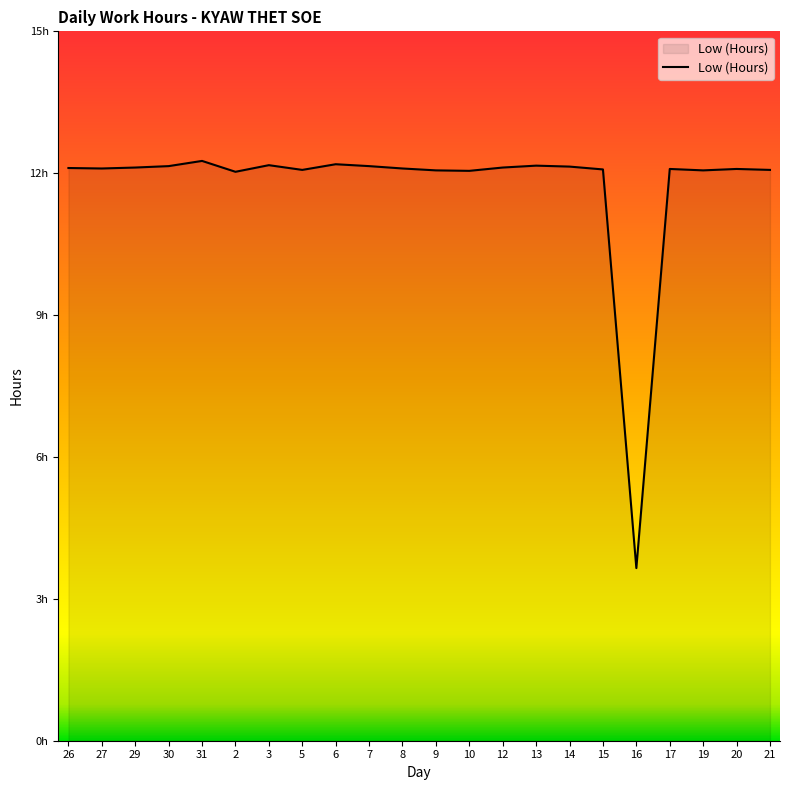

Does the chart have visible grid lines?

No